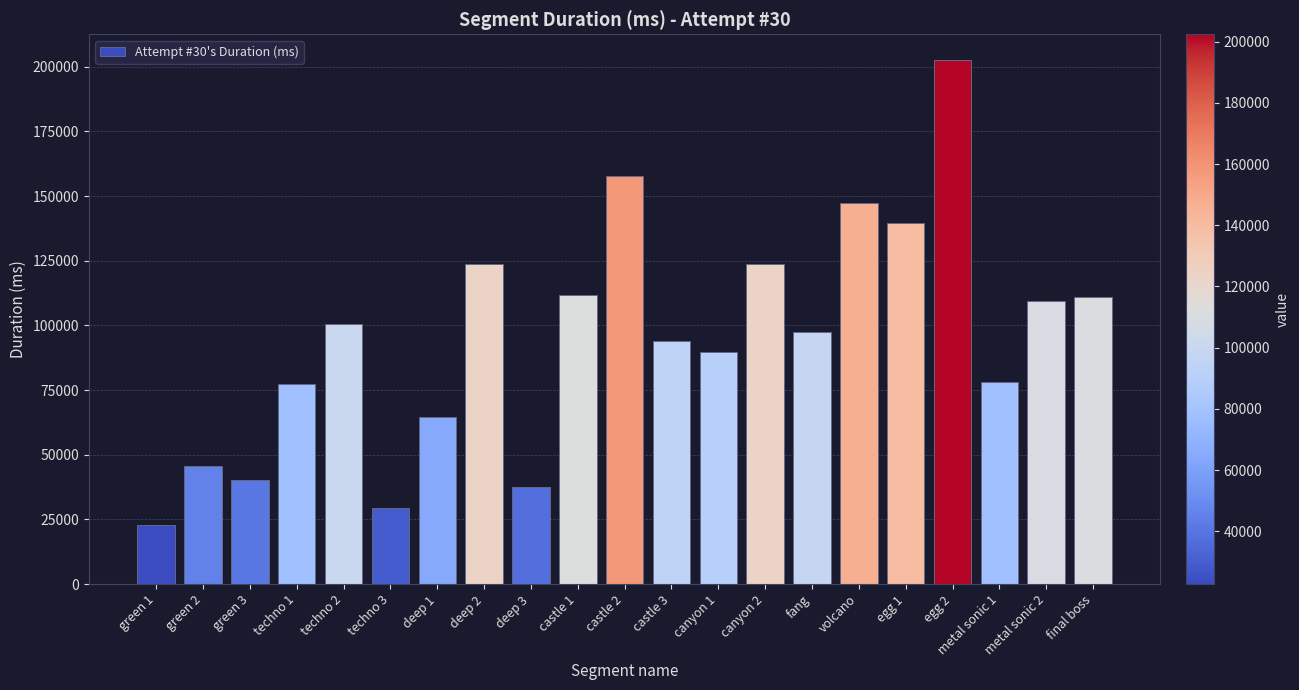

What is the label of the 2nd bar from the left?

green 2